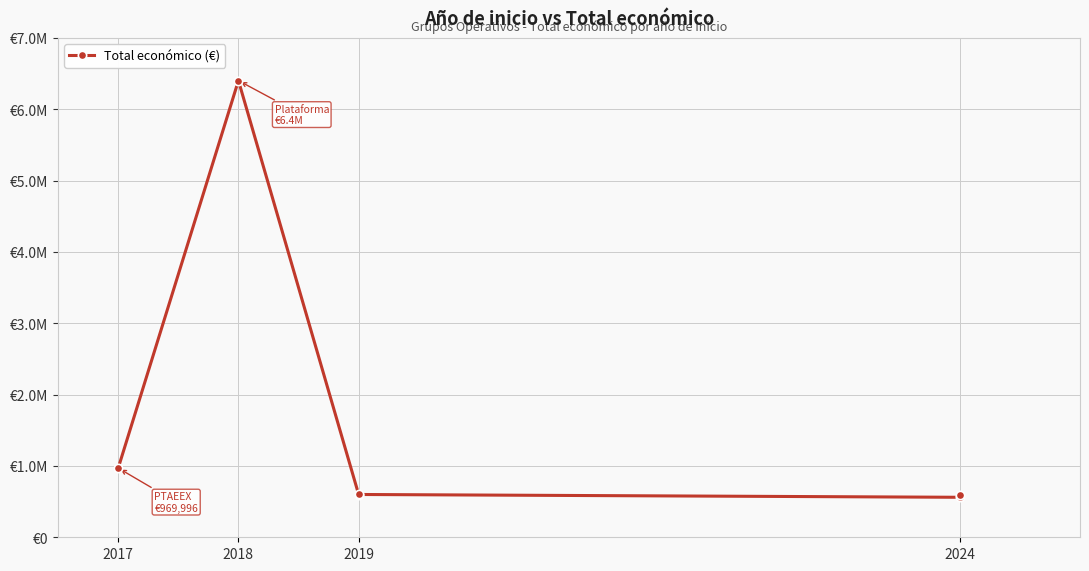

Where is the first local maximum?

2018